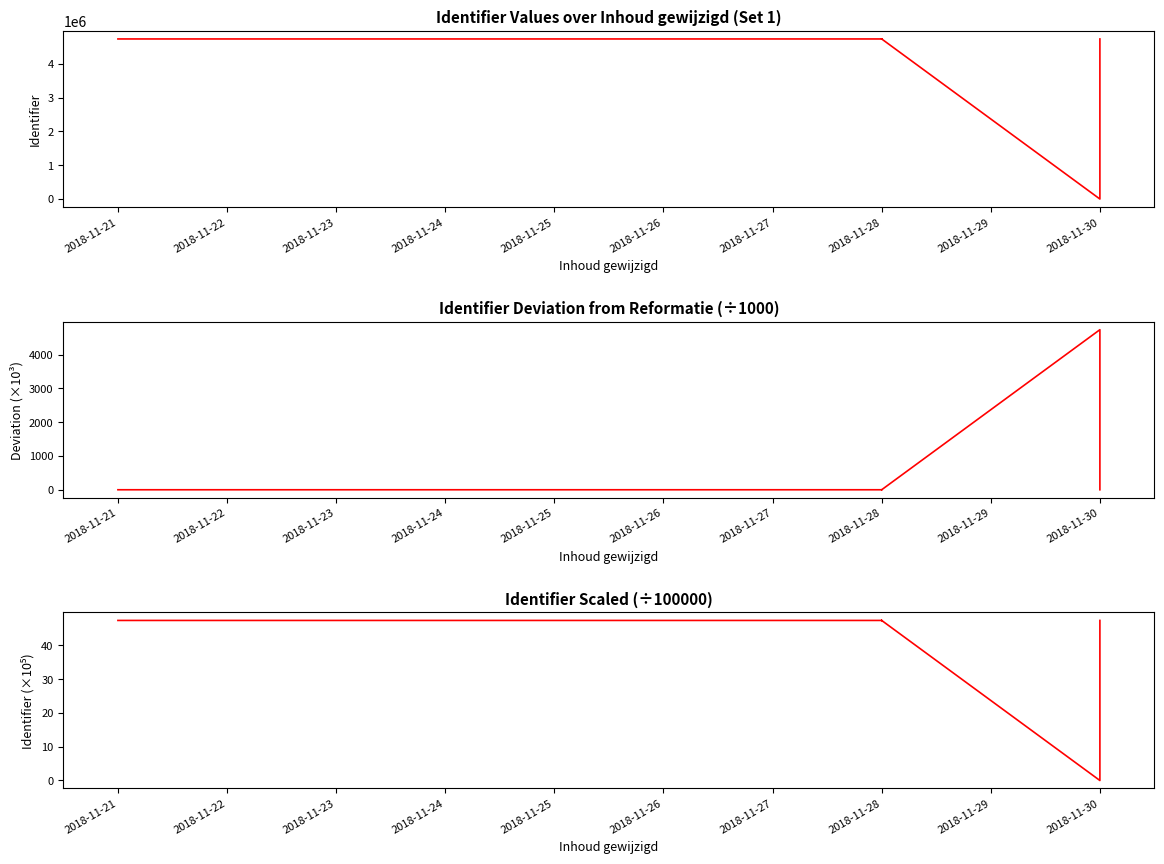

What is the sum of the Scaled Identifier values at 2018-11-28 and 2018-11-21?

94.8